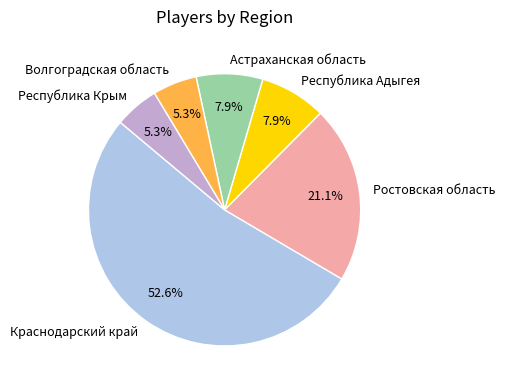

How many slices are in this pie chart?

6